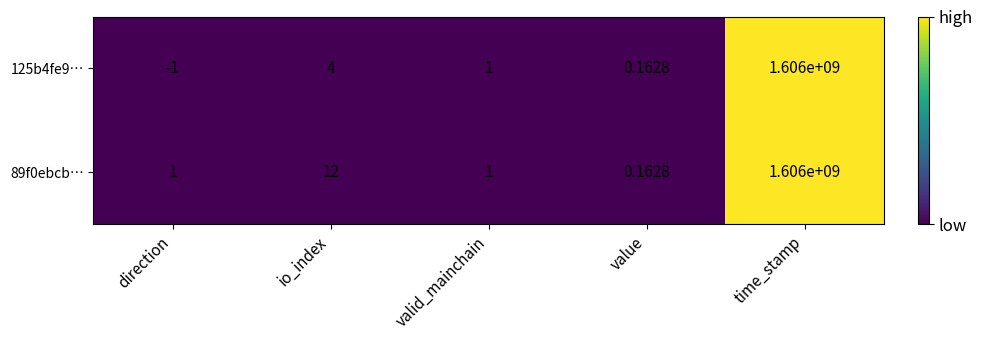

At which category is the sum across all series the highest?

time_stamp